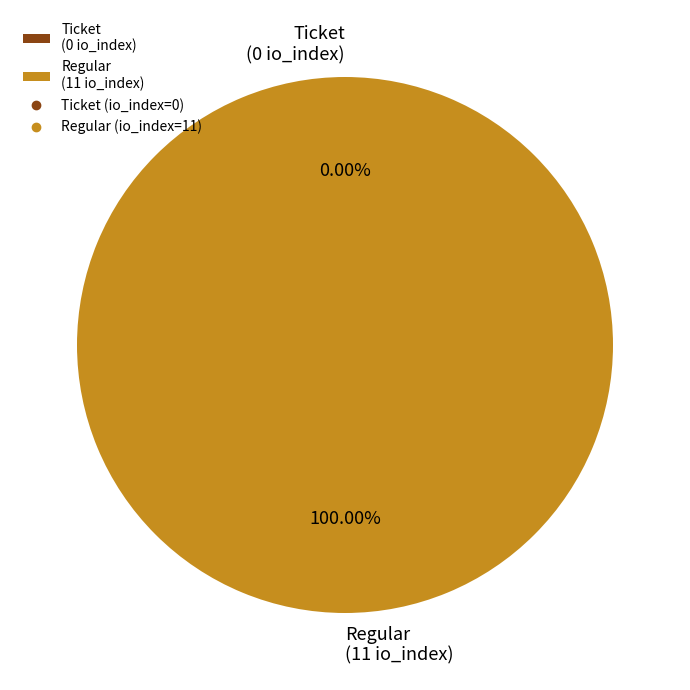

What percentage do Regular
(11 io_index) and Ticket
(0 io_index) together represent?

100.0%